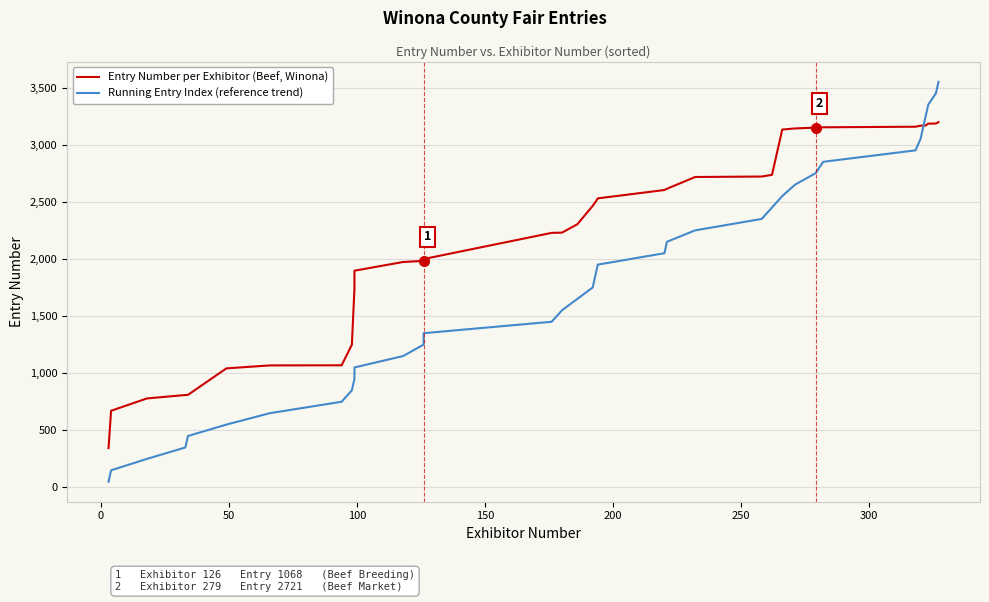

What are all the series names shown in the legend?

Entry Number per Exhibitor (Beef, Winona), Running Entry Index (reference trend)